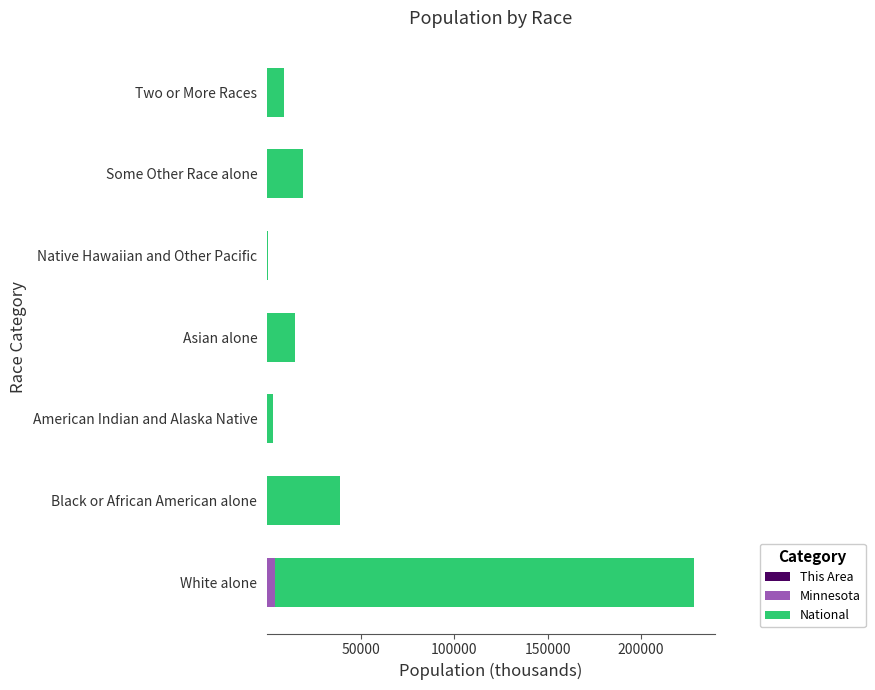

At which category is the sum across all series the highest?

White alone